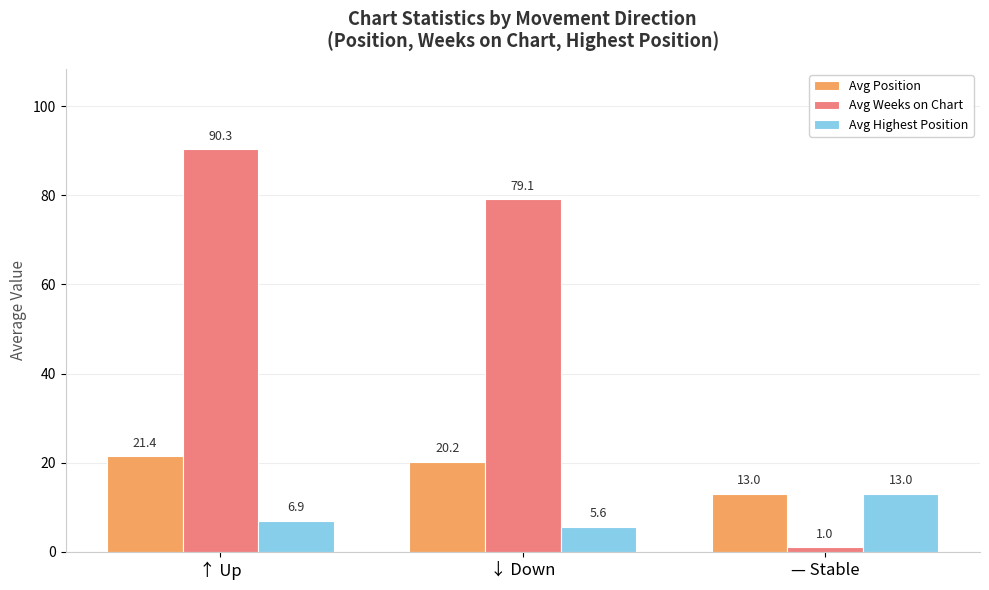

Rank the categories by Avg Position value from lowest to highest.

— Stable, ↓ Down, ↑ Up